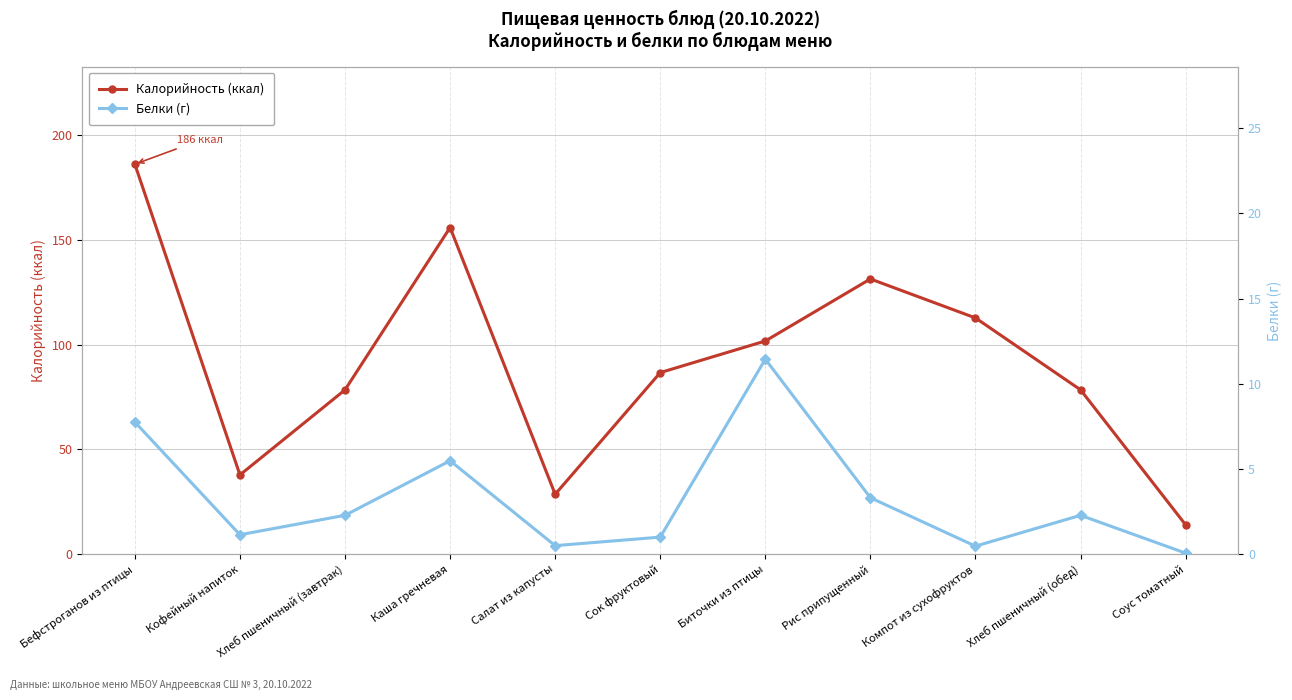

In Белки (г), how many points are higher than both neighbors (excluding endpoints)?

3